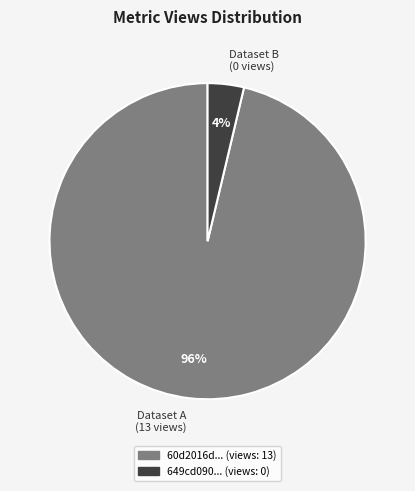

How many slices are in this pie chart?

2